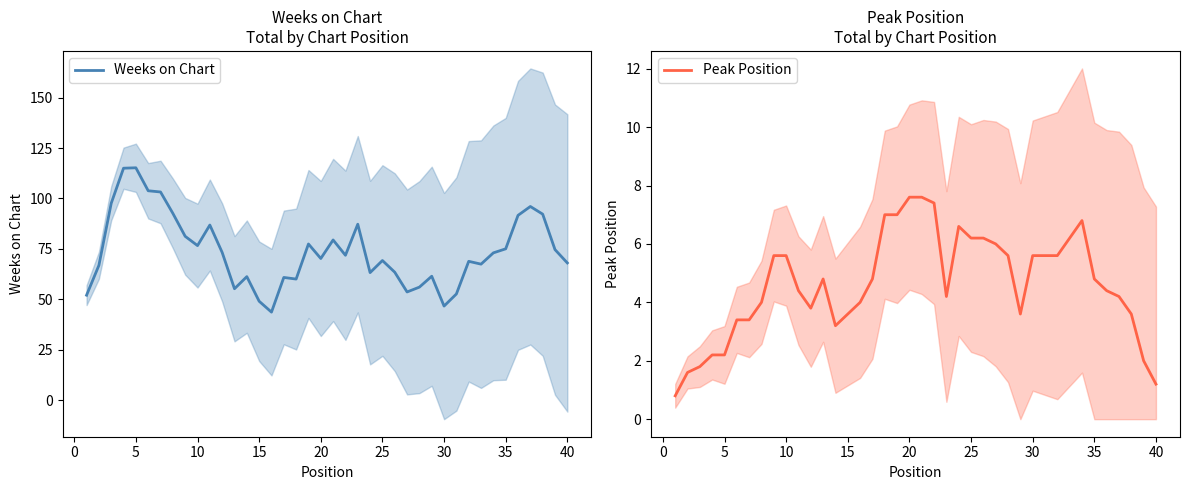

At how many categories does at least one series exceed 77?

14